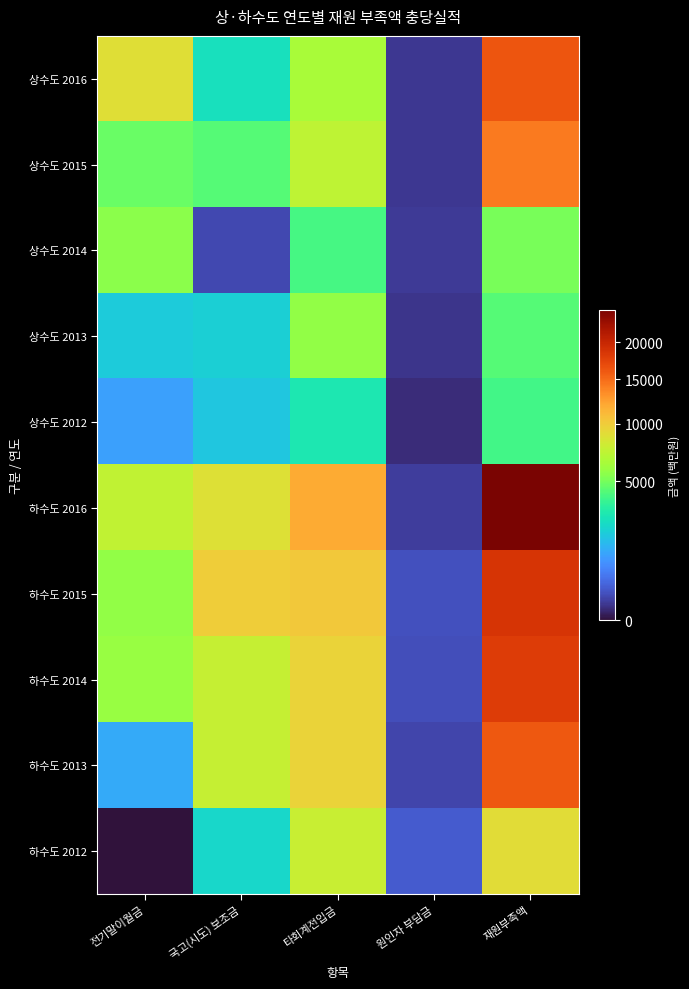

Reading right to left, extract all data points from this chart.

상수도 2016: 재원부족액=16216.0	원인자 부담금=74.0	타회계전입금=6513.0	국고(시도) 보조금=2572.0	전기말이월금=8851.0
상수도 2015: 재원부족액=14228.0	원인자 부담금=73.0	타회계전입금=7299.0	국고(시도) 보조금=4296.0	전기말이월금=4716.0
상수도 2014: 재원부족액=5087.7	원인자 부담금=83.0	타회계전입금=4036.0	국고(시도) 보조금=144.0	전기말이월금=5543.0
상수도 2013: 재원부족액=4285.0	원인자 부담금=59.0	타회계전입금=5732.0	국고(시도) 보조금=2075.0	전기말이월금=1964.0
상수도 2012: 재원부족액=3920.0	원인자 부담금=34.0	타회계전입금=2900.0	국고(시도) 보조금=1862.0	전기말이월금=1089.0
하수도 2016: 재원부족액=24961.0	원인자 부담금=94.0	타회계전입금=11875.0	국고(시도) 보조금=8788.0	전기말이월금=7458.0
하수도 2015: 재원부족액=18741.0	원인자 부담금=199.0	타회계전입금=10226.0	국고(시도) 보조금=9963.0	전기말이월금=5687.0
하수도 2014: 재원부족액=18073.5	원인자 부담금=176.0	타회계전입금=9612.0	국고(시도) 보조금=7574.5	전기말이월금=5923.0
하수도 2013: 재원부족액=16022.6	원인자 부담금=135.0	타회계전입금=9545.0	국고(시도) 보조금=7608.0	전기말이월금=1275.7
하수도 2012: 재원부족액=9030.0	원인자 부담금=269.0	타회계전입금=7771.0	국고(시도) 보조금=2259.0	전기말이월금=0.0